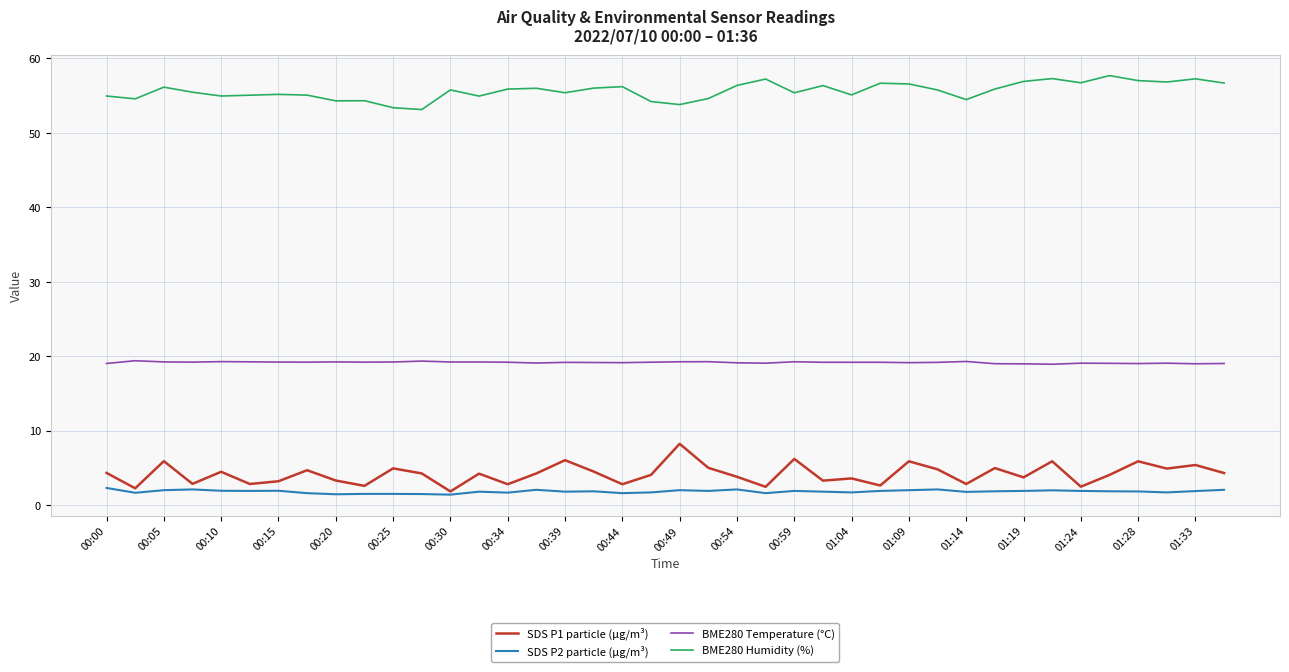

What is the highest value of the BME280 Temperature (°C) series?

19.4